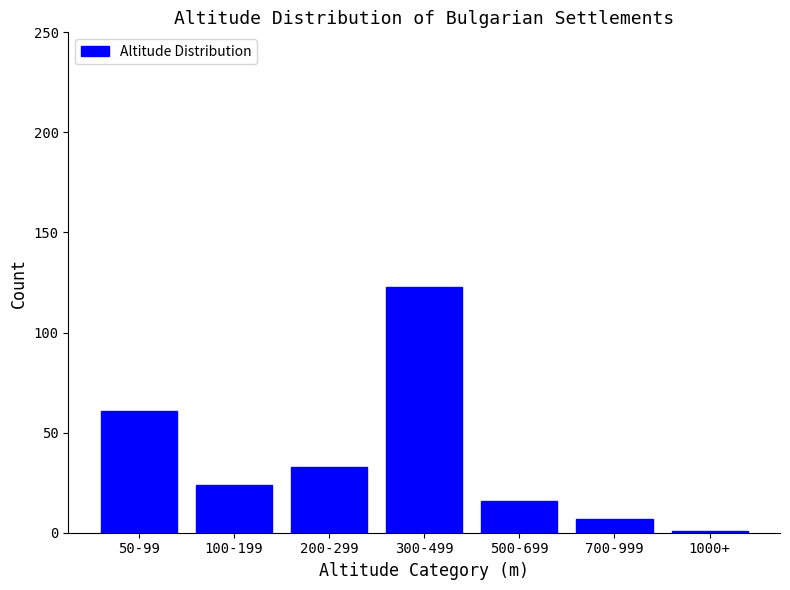

Reading left to right, list all the values displayed in this chart.

61	24	33	123	16	7	1